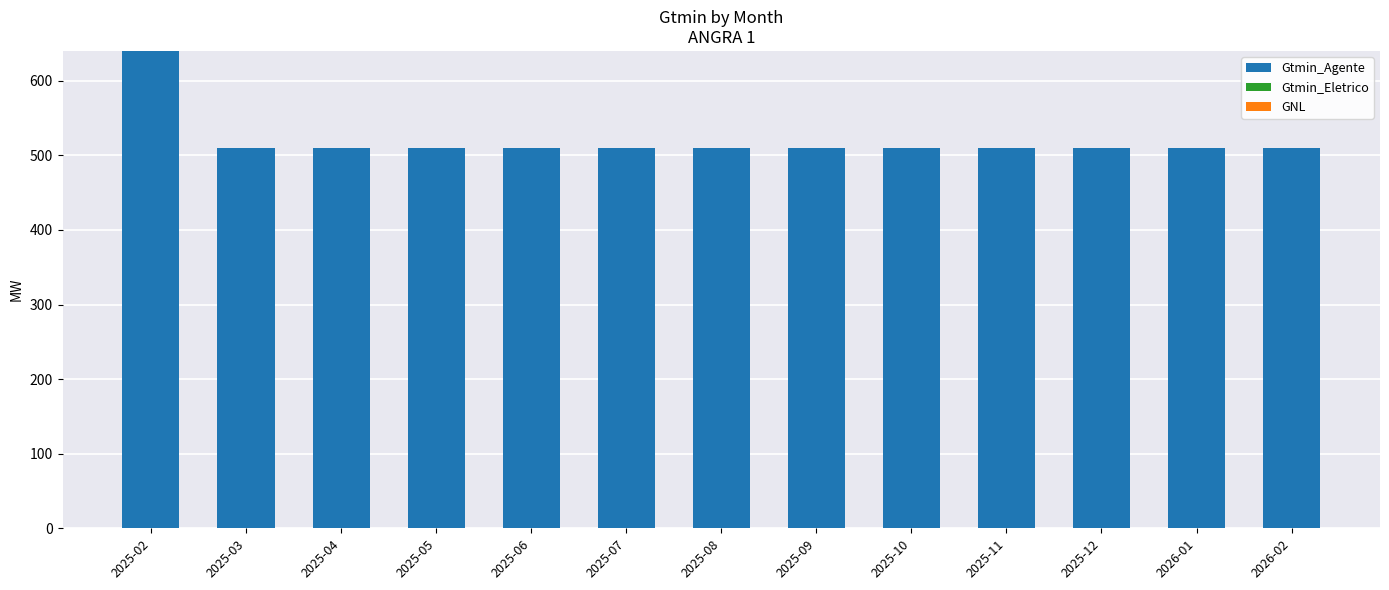

Are the bars horizontal?

No